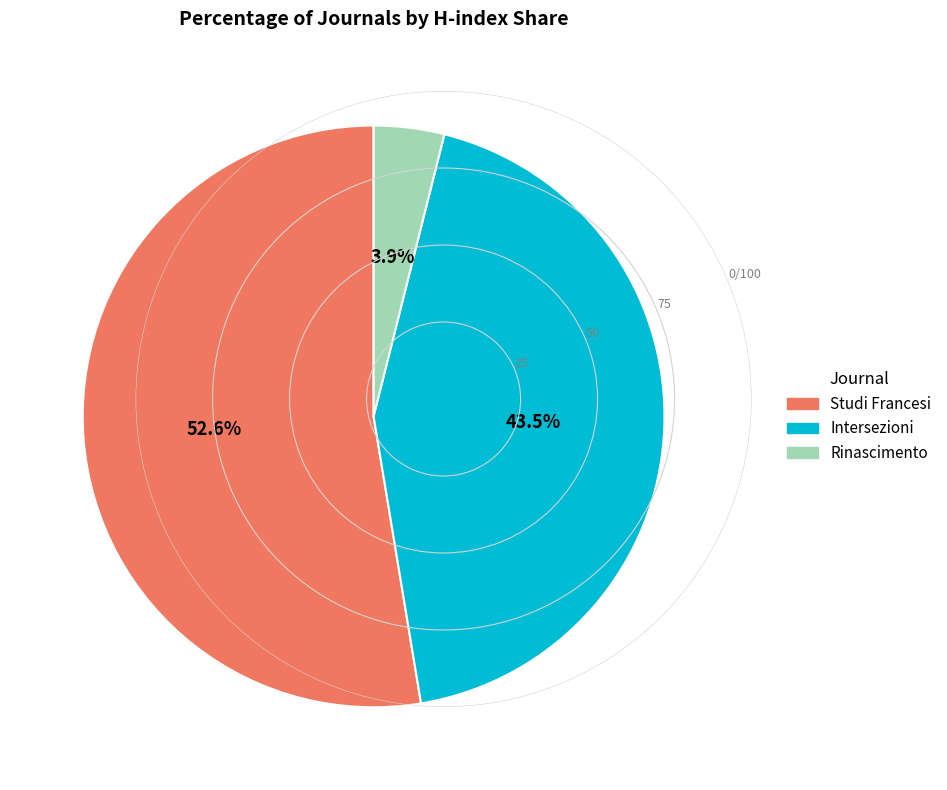

Which slice represents more than half of the pie?

Studi Francesi